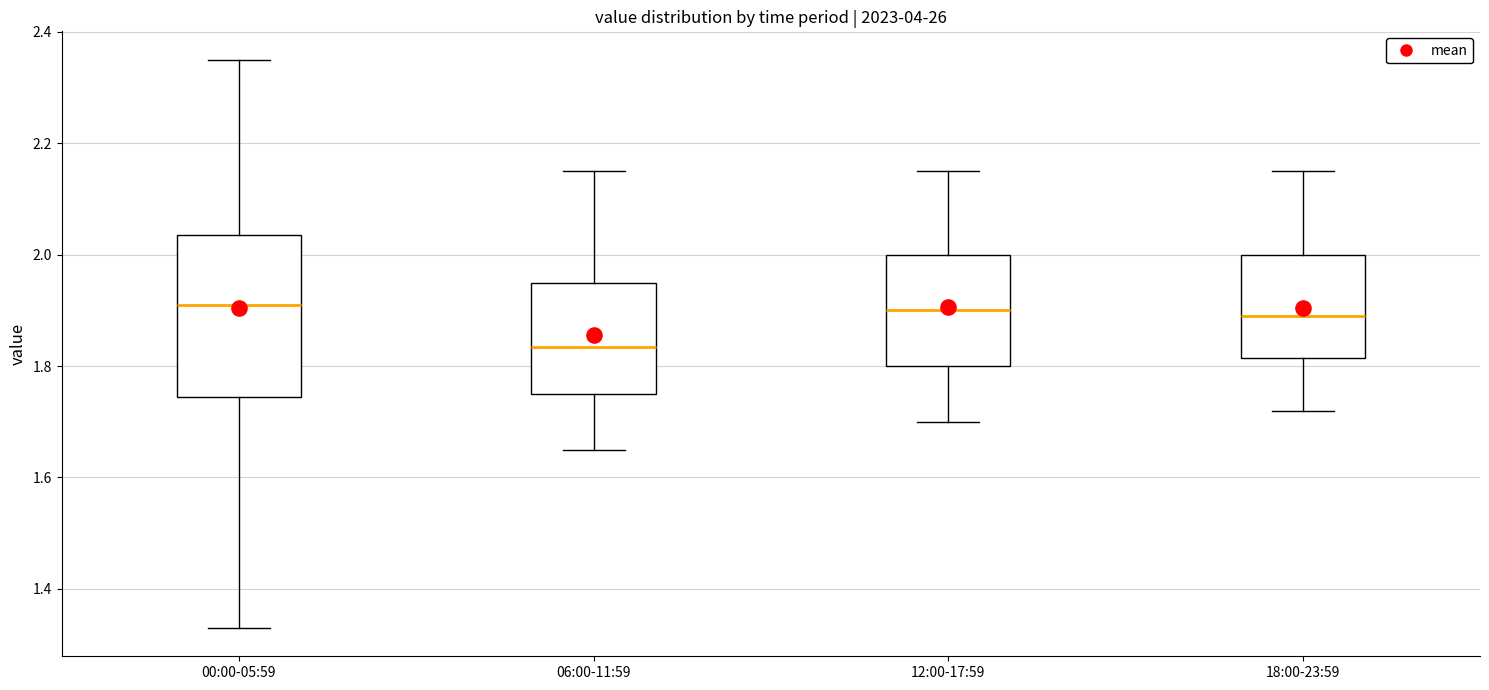

Comparing the boxes themselves (not the whiskers), which one is the tallest?

00:00-05:59